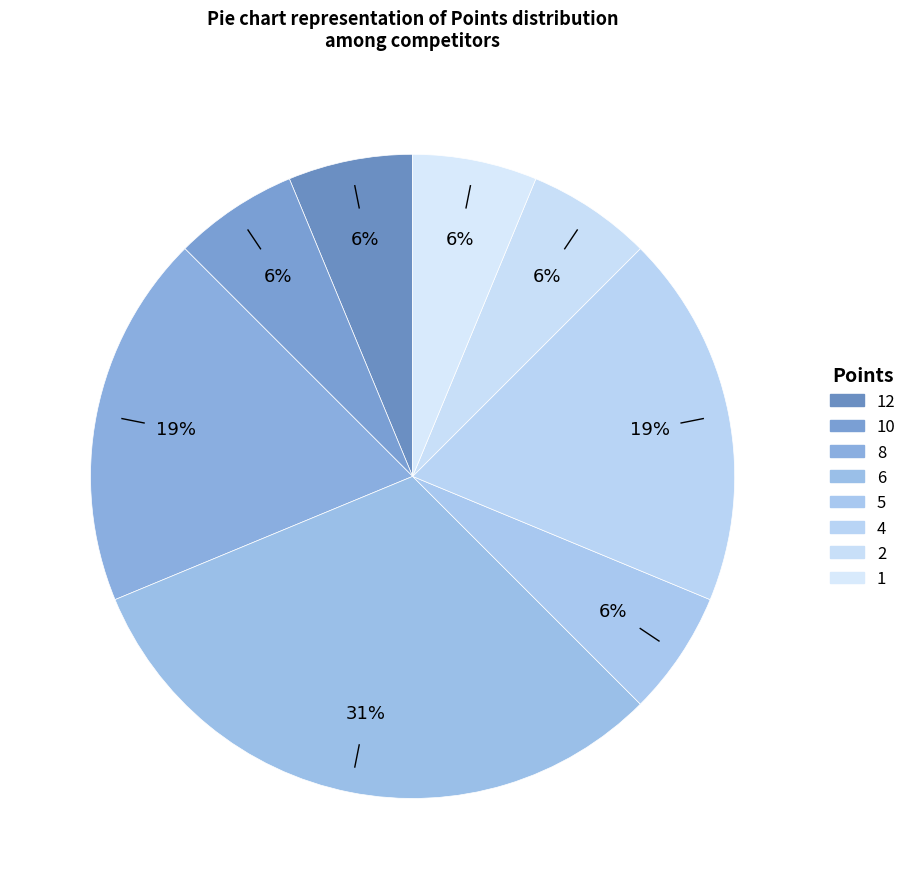

Count the number of slices in the pie.

8